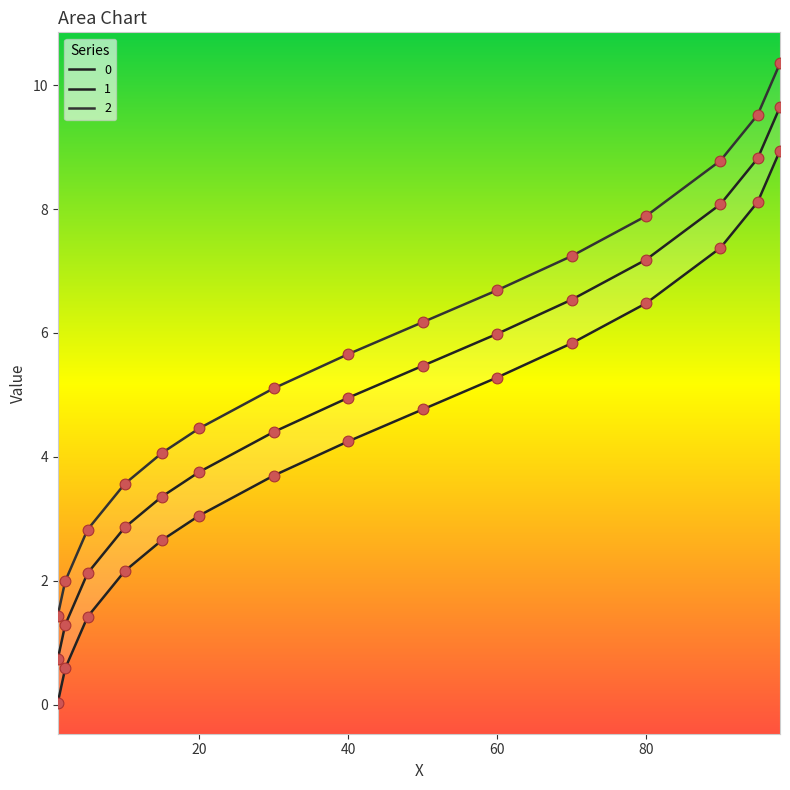

Is the value of 2 at 40 greater than the value of 0 at 2?

Yes